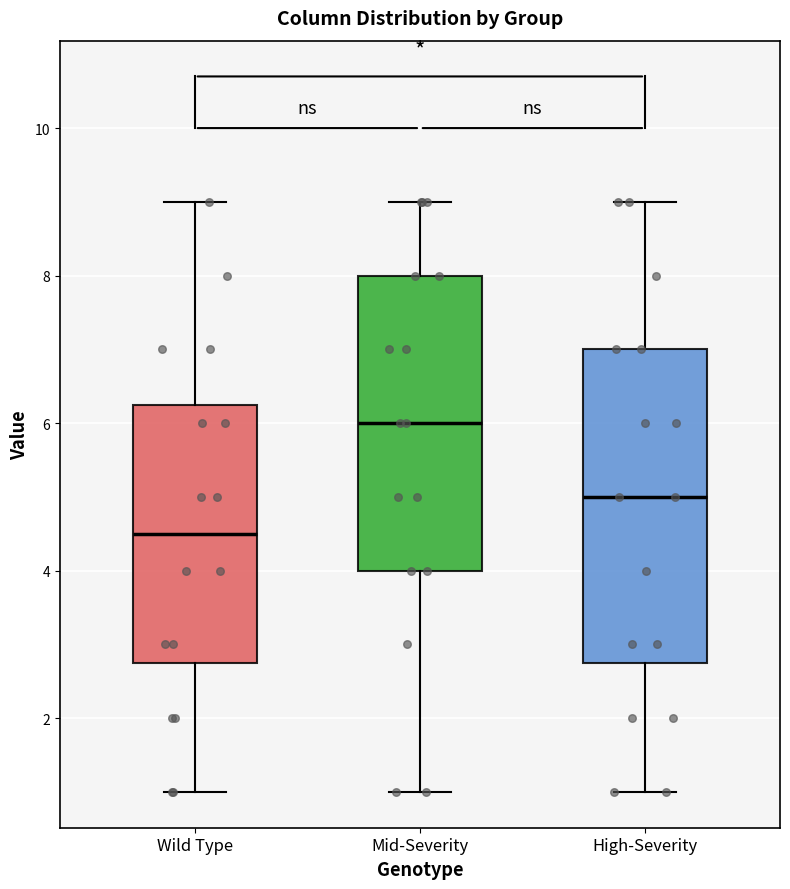

Which box has the lowest median line?

Wild Type